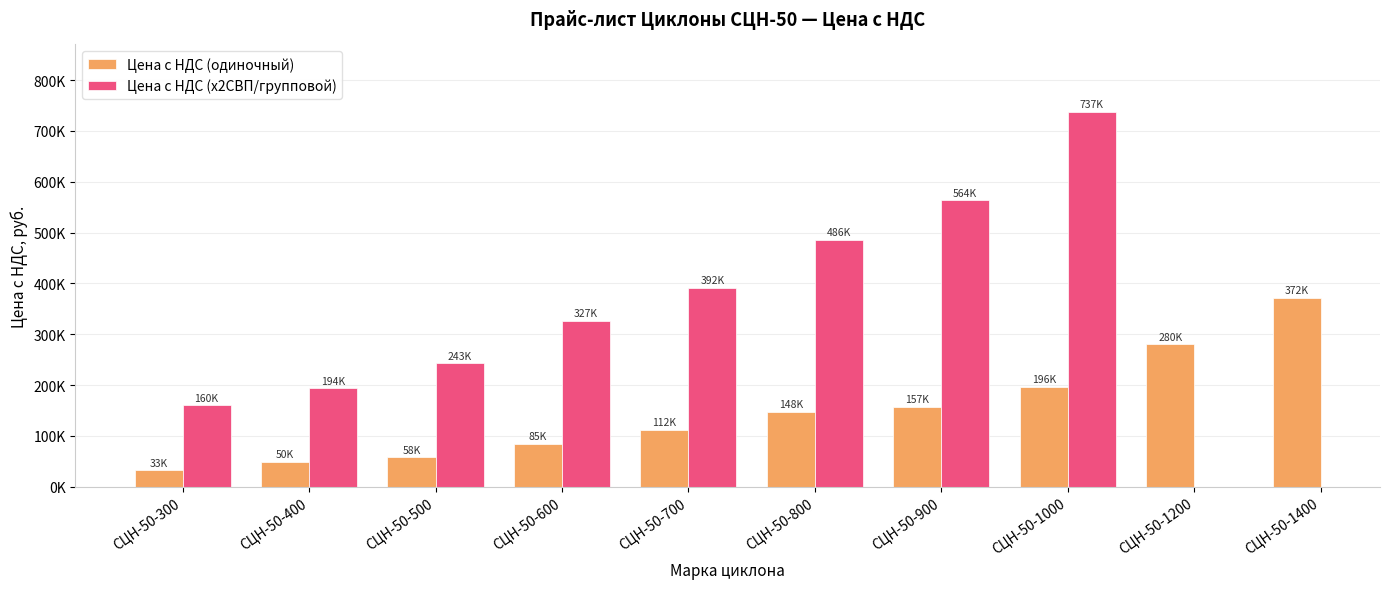

Count the number of data series in this chart.

2